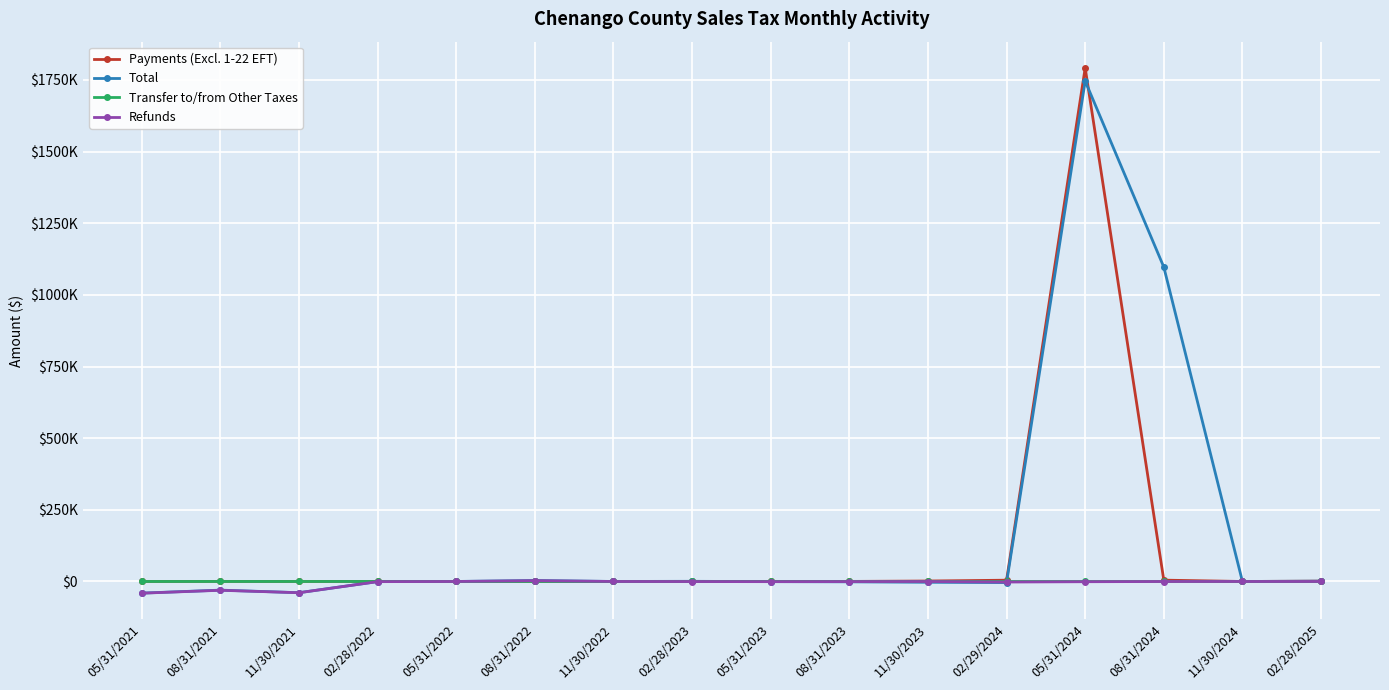

What are all the series names shown in the legend?

Payments (Excl. 1-22 EFT), Total, Transfer to/from Other Taxes, Refunds